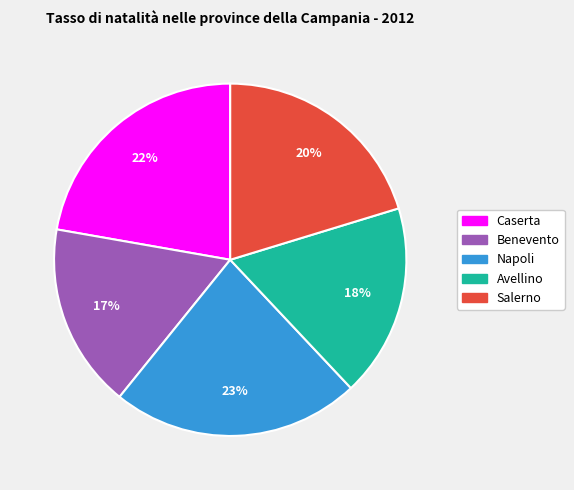

To the nearest percent, what is the combined percentage of Napoli and Salerno?

43%